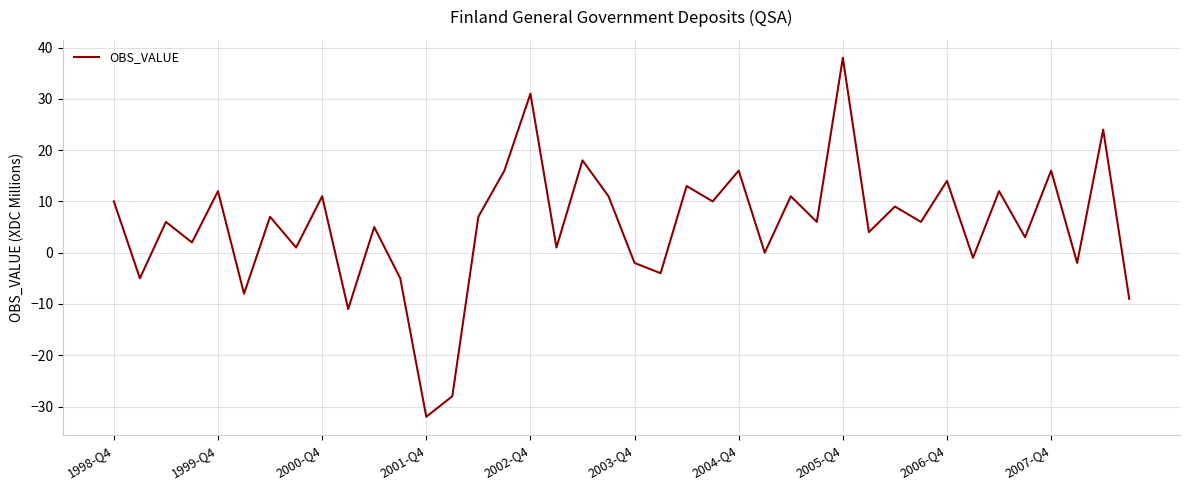

Does the chart have visible grid lines?

Yes